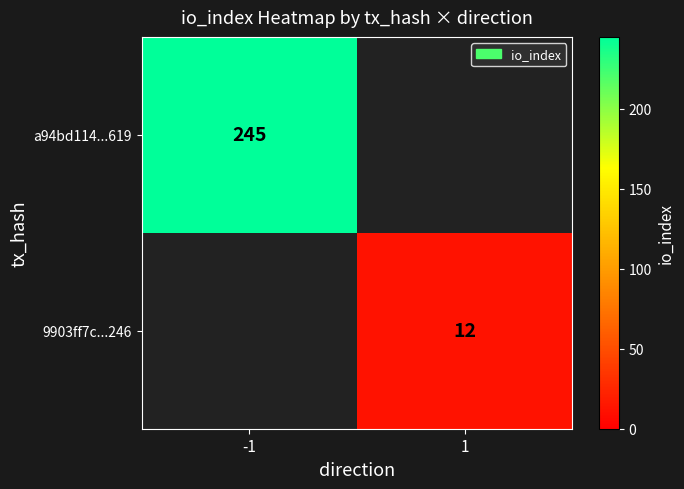

The value of 9903ff7c...246 at 1 is 5. True or false?

False